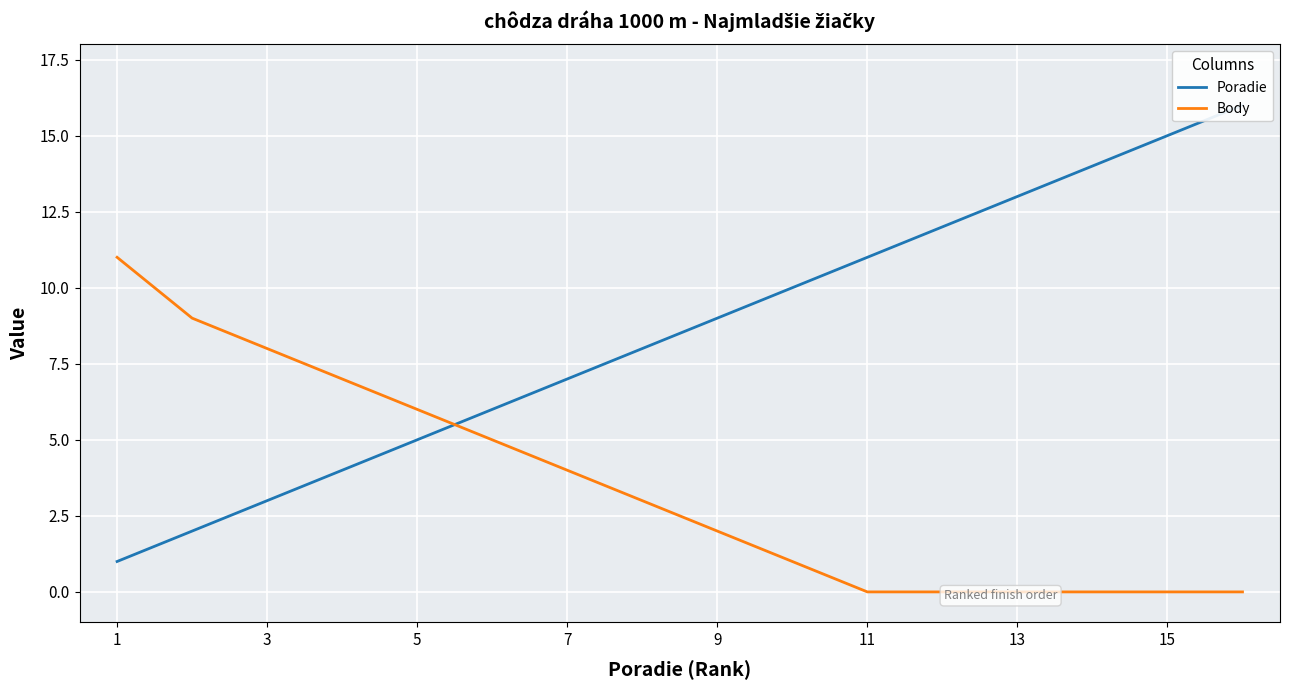

What is the greatest value displayed?

16